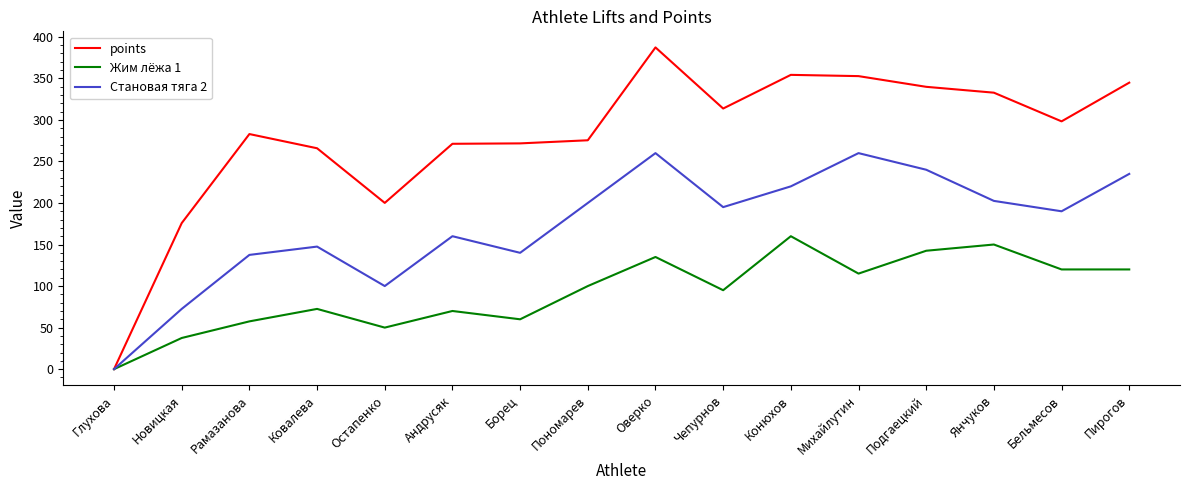

How many series are shown in this chart?

3